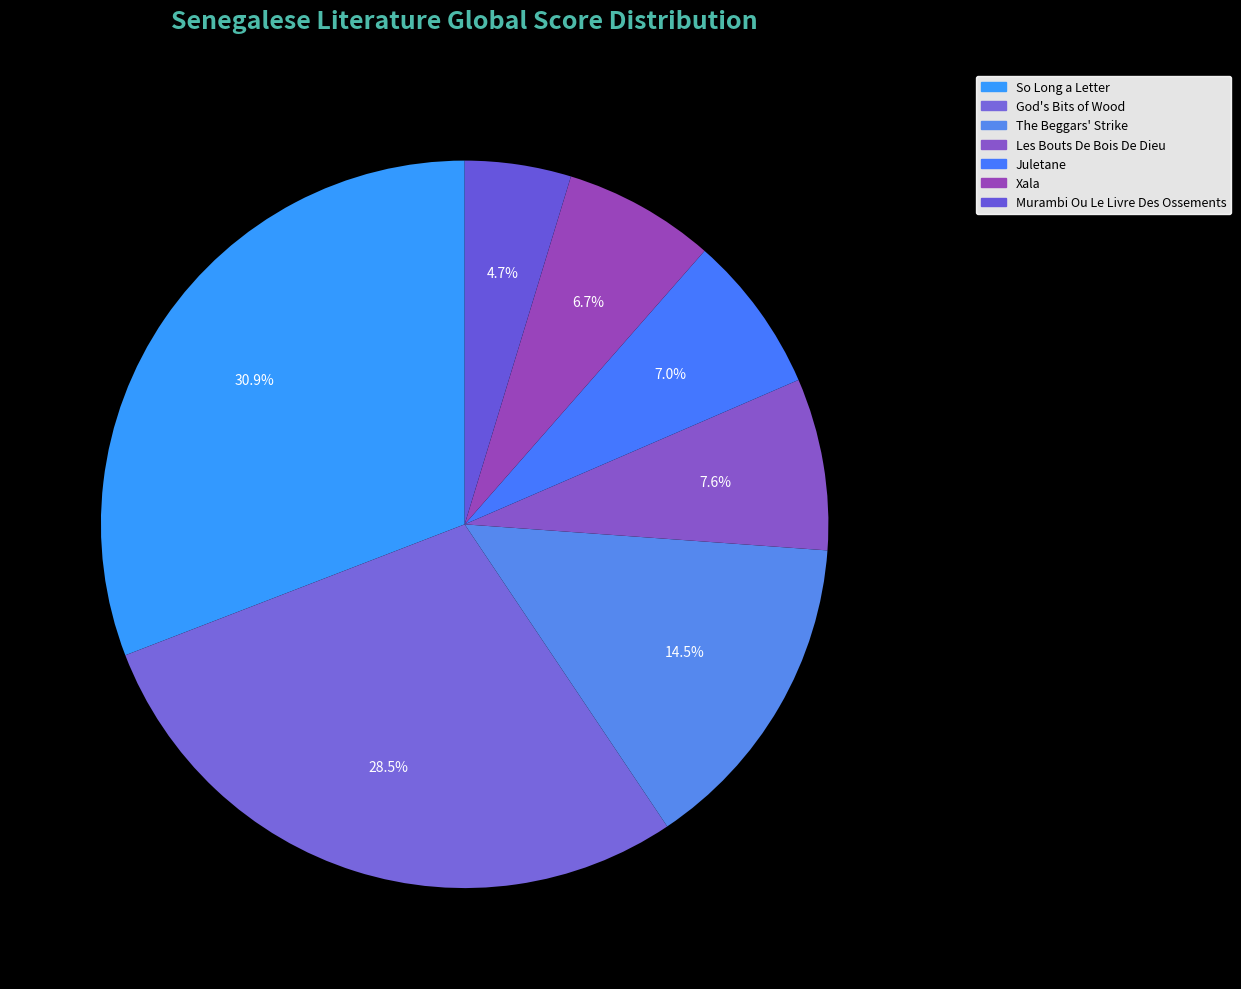

Combined, do Xala and Juletane account for over 50%?

No